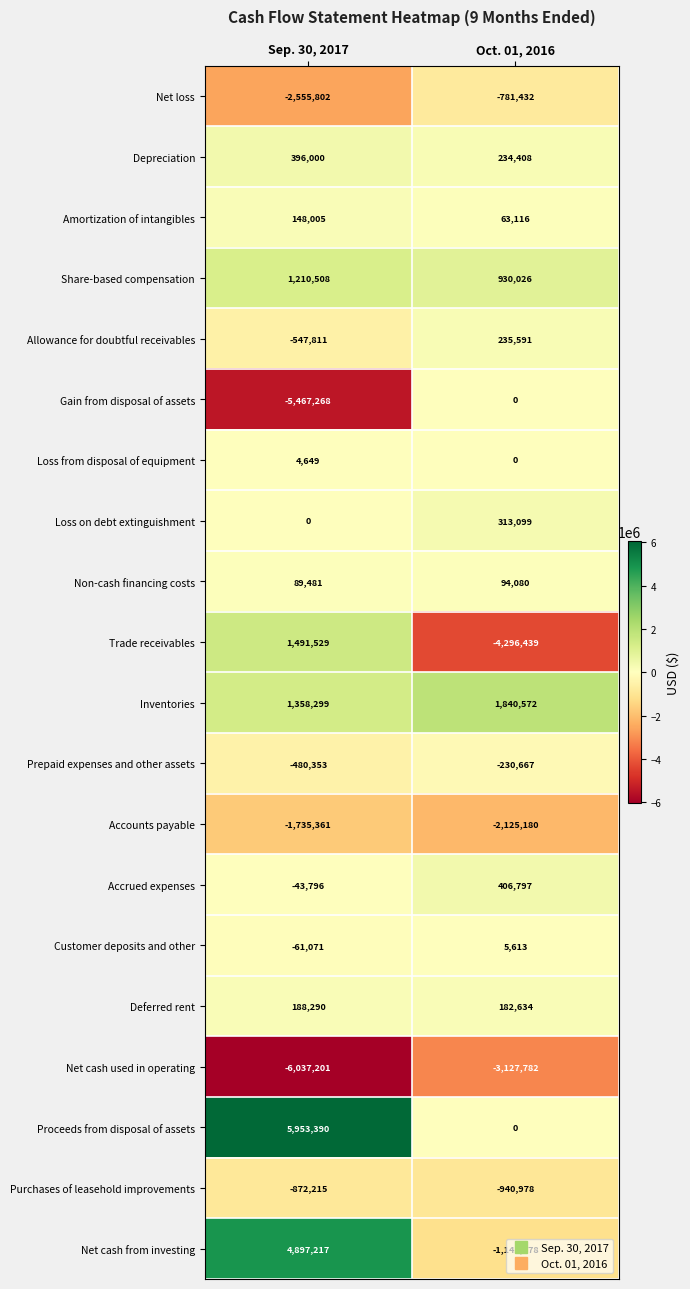

Which series has the largest total across all categories?

Proceeds from disposal of assets